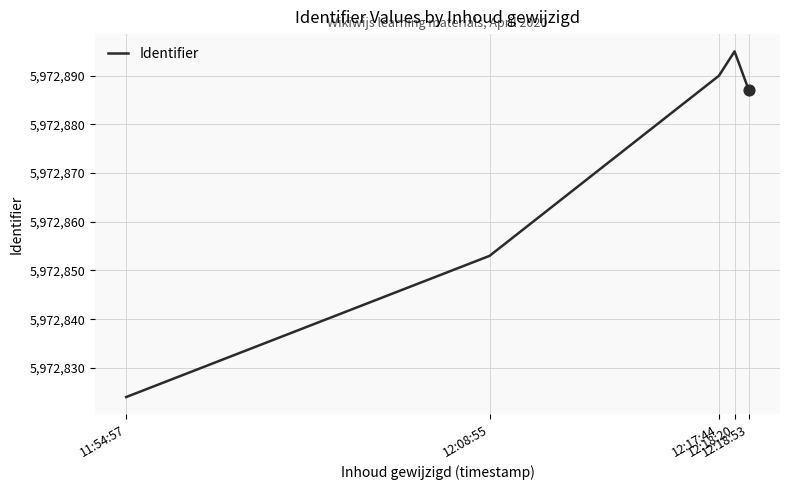

Which has a higher value, 11:54:57 or 12:18:53?

12:18:53